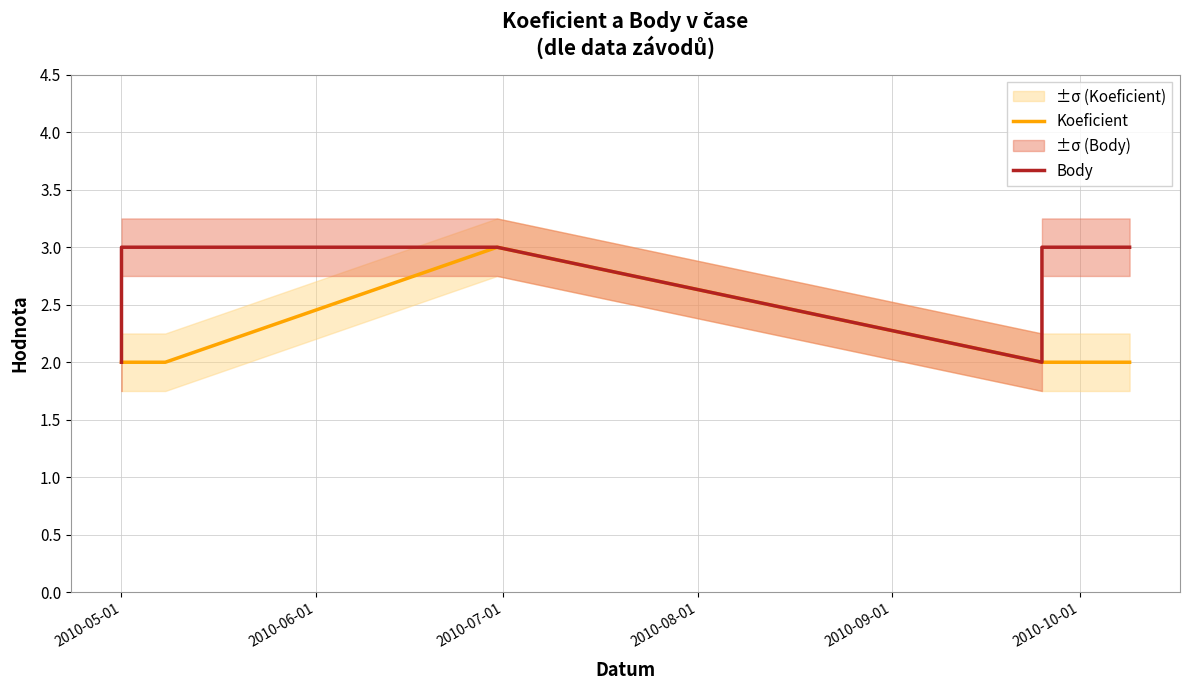

At how many categories does at least one series exceed 2?

5